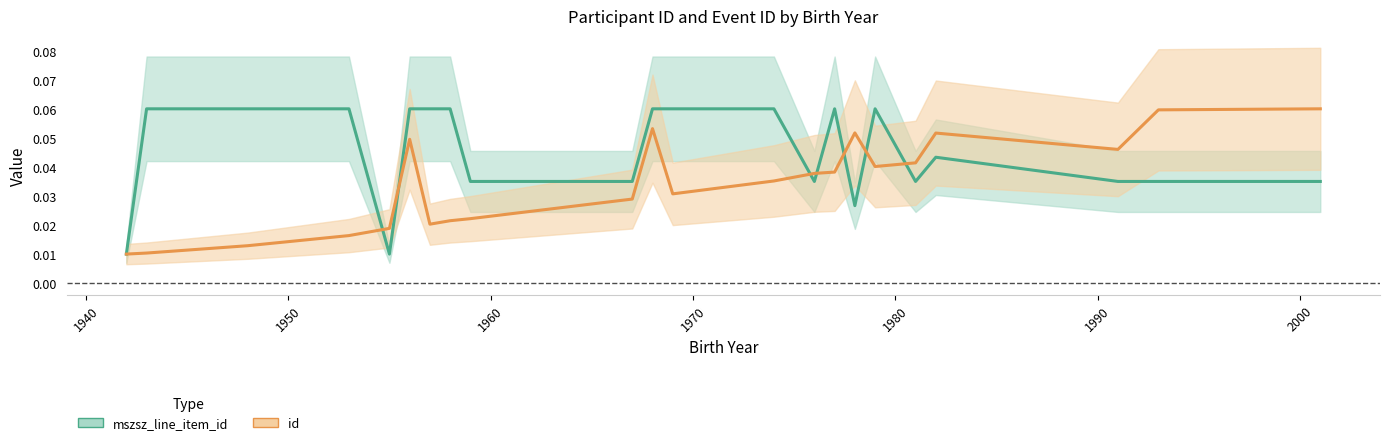

Reading right to left, what are all the values shown in this chart?

mszsz_line_item_id: 0.0	0.0	0.0	0.0	0.0	0.1	0.0	0.1	0.0	0.1	0.1	0.1	0.0	0.0	0.1	0.1	0.1	0.0	0.1	0.1	0.1	0.0
id: 0.1	0.1	0.0	0.1	0.0	0.0	0.1	0.0	0.0	0.0	0.0	0.1	0.0	0.0	0.0	0.0	0.0	0.0	0.0	0.0	0.0	0.0